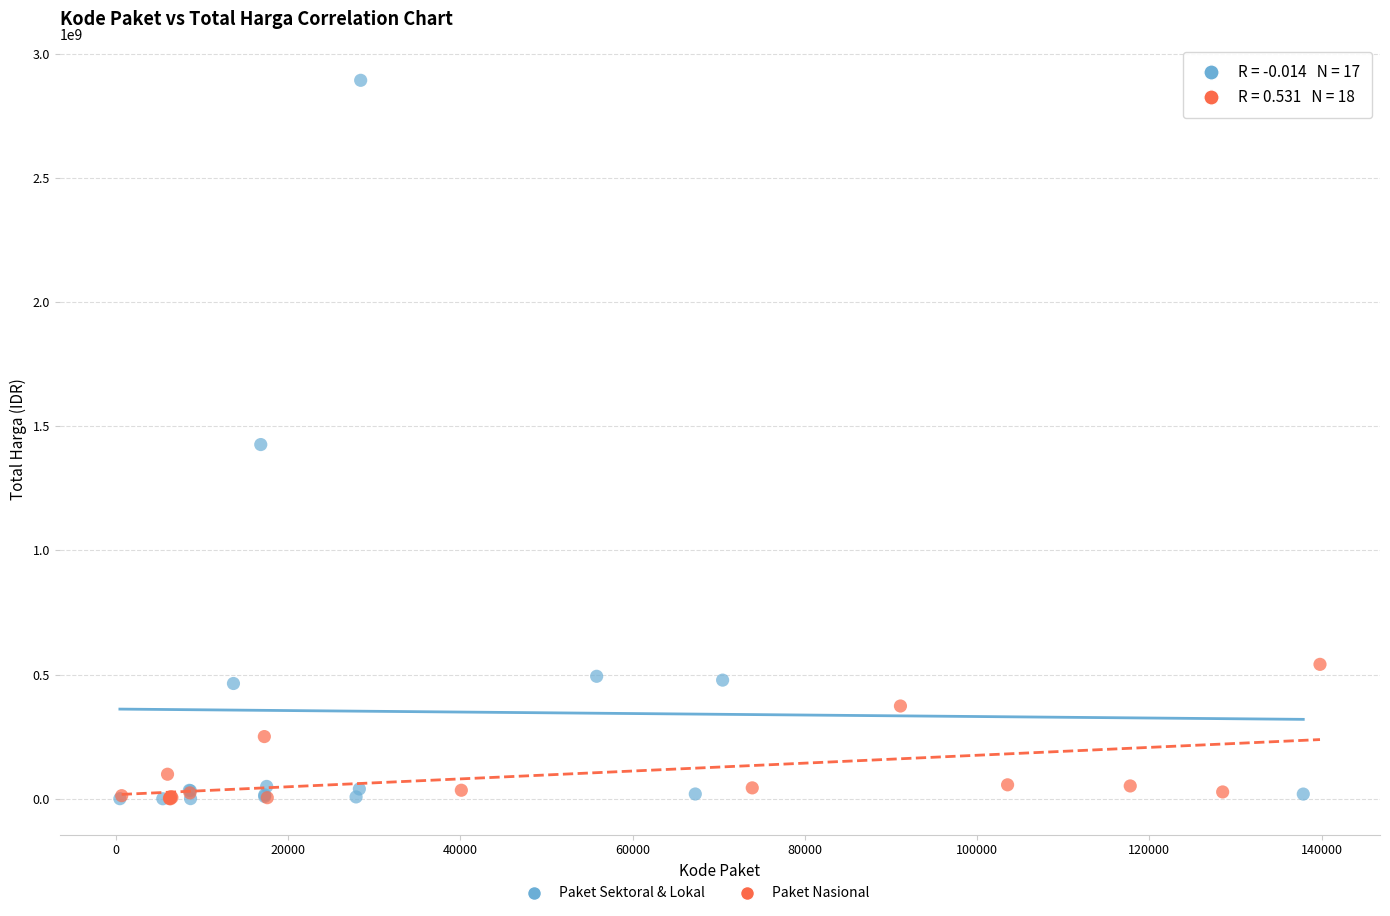

Which series reaches the maximum Y coordinate?

Paket Sektoral & Lokal